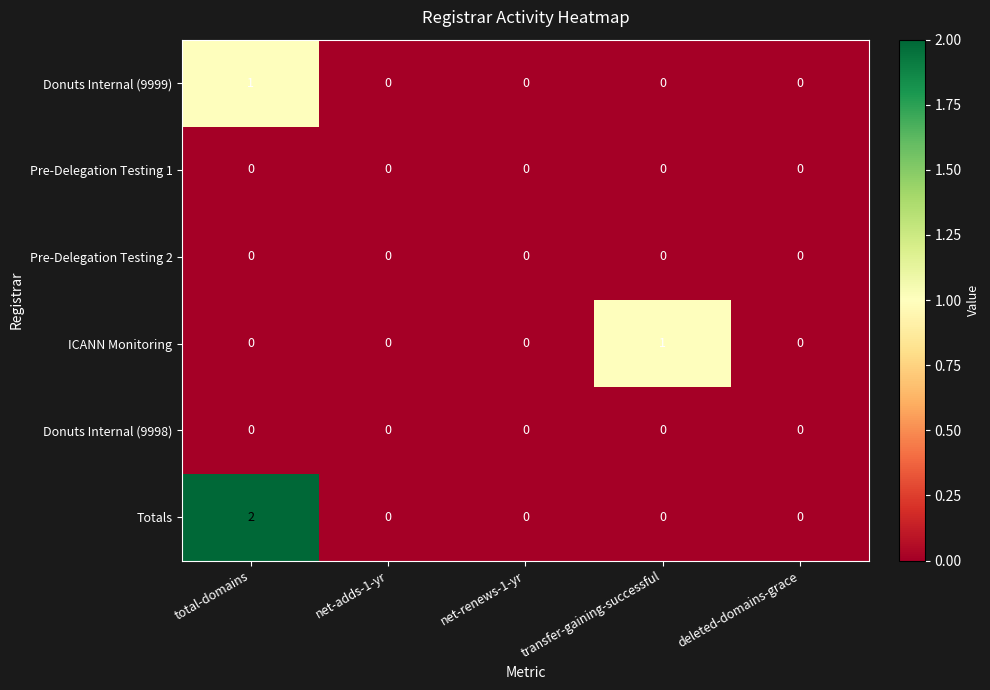

Reading left to right, list all the values displayed in this chart.

Donuts Internal (9999): 1	0	0	0	0
Pre-Delegation Testing 1: 0	0	0	0	0
Pre-Delegation Testing 2: 0	0	0	0	0
ICANN Monitoring: 0	0	0	1	0
Donuts Internal (9998): 0	0	0	0	0
Totals: 2	0	0	0	0